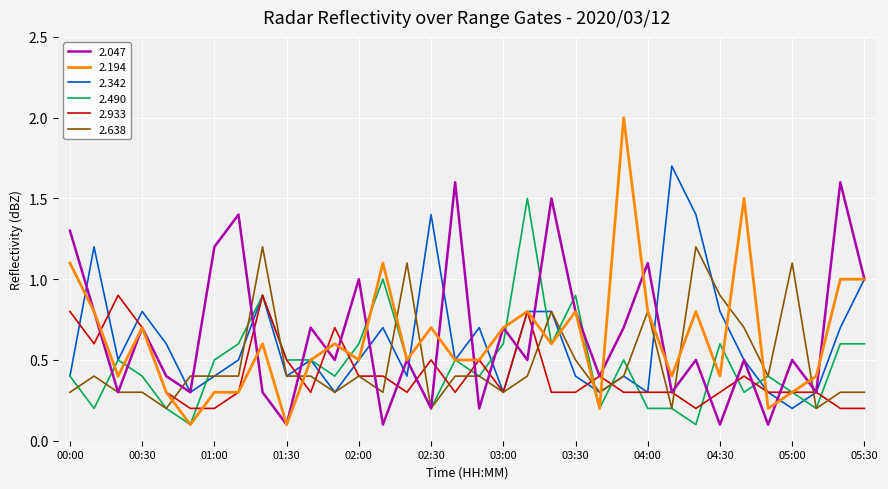

What is the greatest value displayed?

2.0